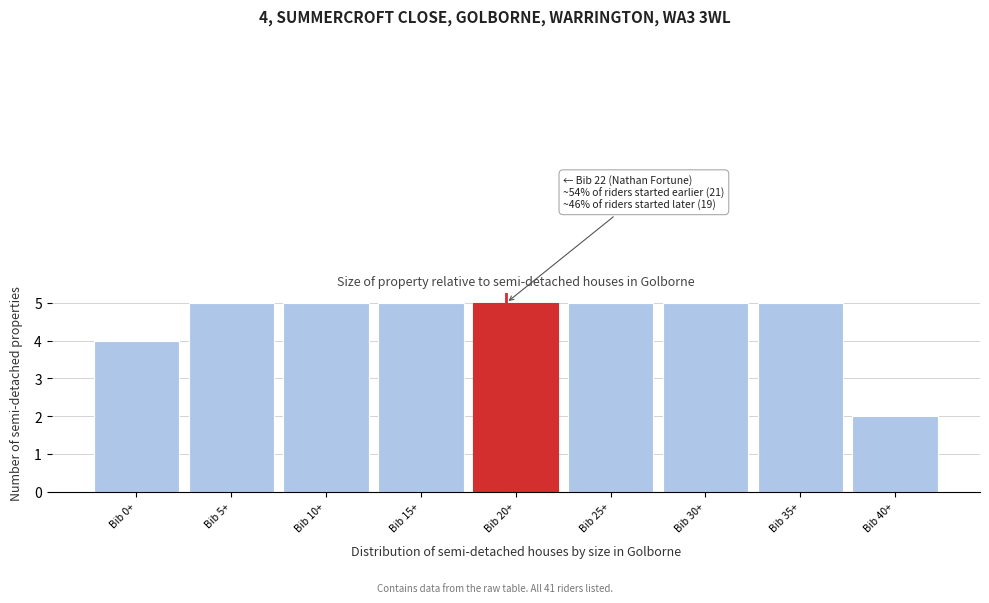

Reading right to left, transcribe all the data shown in this chart.

Bib 40+=2	Bib 35+=5	Bib 30+=5	Bib 25+=5	Bib 20+=5	Bib 15+=5	Bib 10+=5	Bib 5+=5	Bib 0+=4